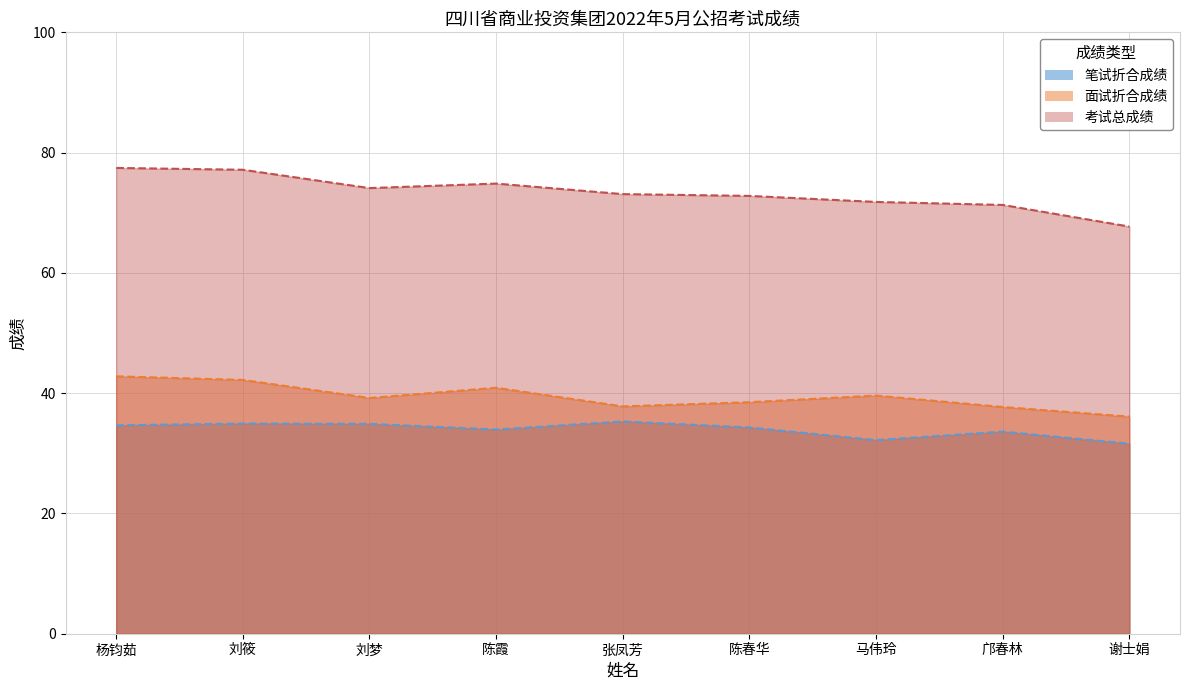

What is the difference between the 笔试折合成绩 values at 刘梦 and 刘筱?

0.1